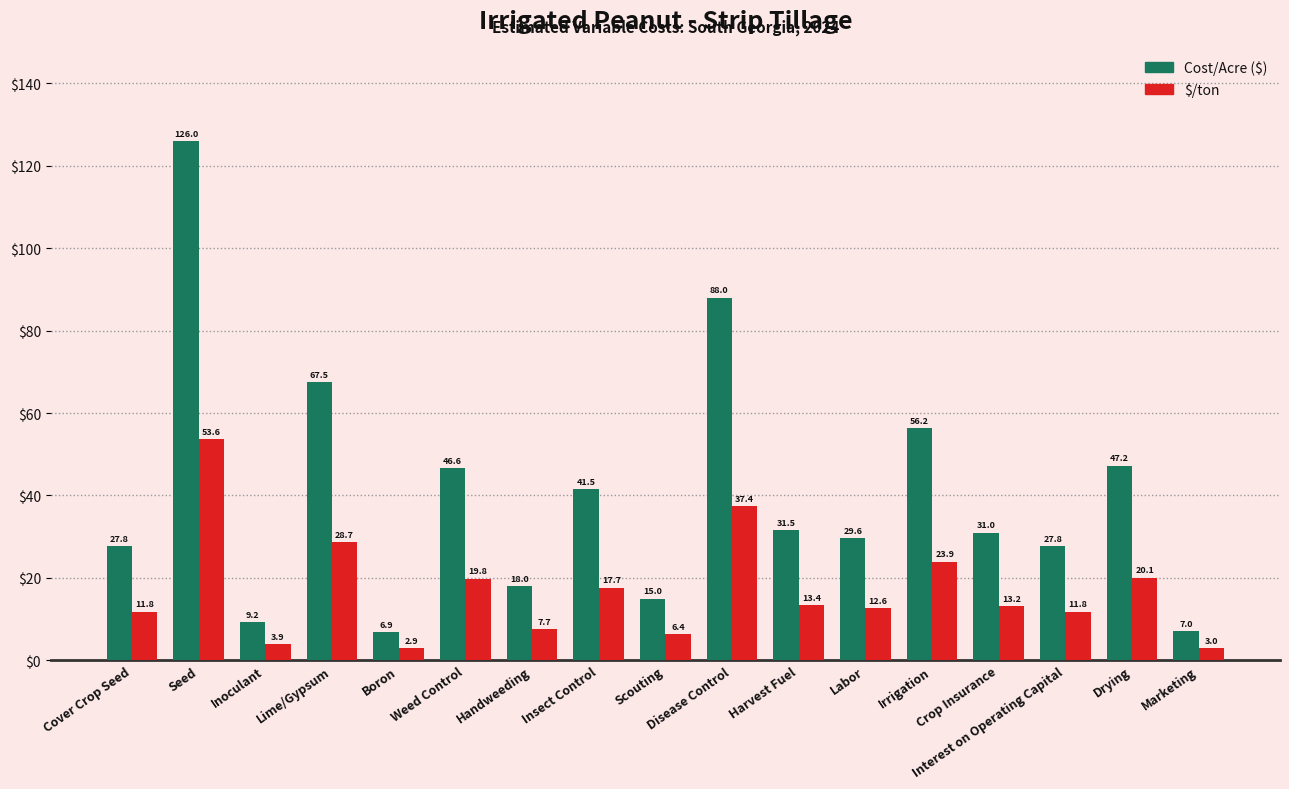

Are the bars horizontal?

No